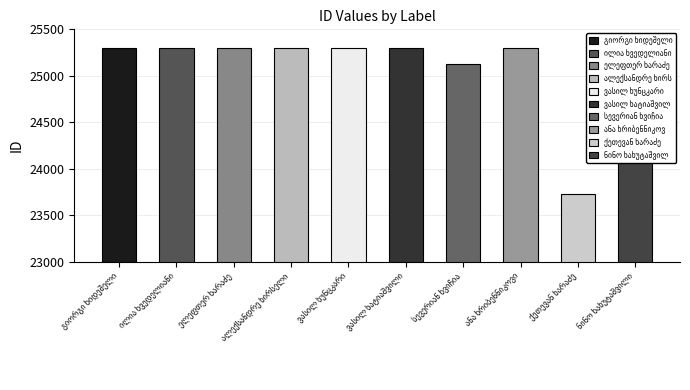

What is the ratio of the value at ელეფთერ ხარაძე to the value at ალექსანდრე ხირსელი?

1.0